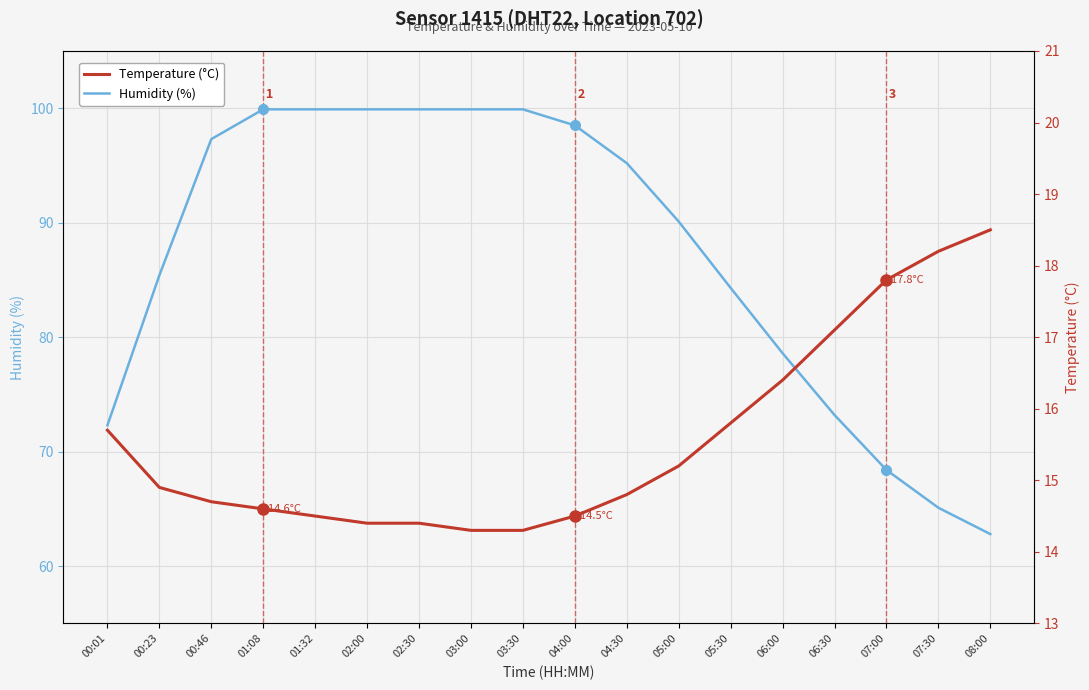

True or false: Humidity (%) has more than 1 interior local peaks.

False